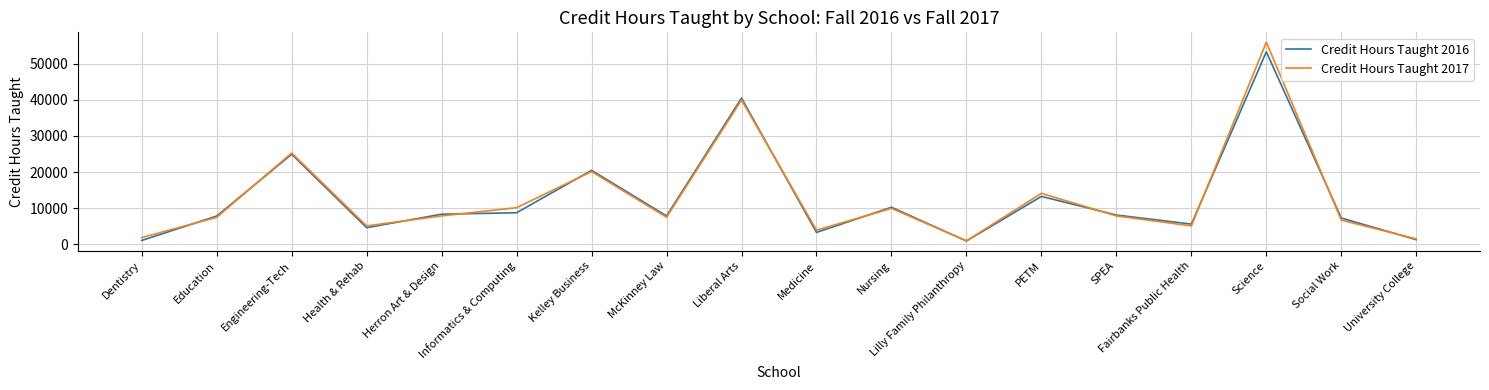

Rank the series by their maximum value, from lowest to highest.

Credit Hours Taught 2016, Credit Hours Taught 2017